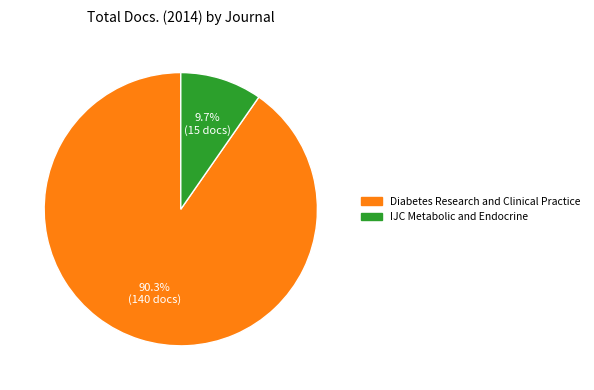

Approximately how many times larger is the value at Diabetes Research and Clinical Practice compared to IJC Metabolic and Endocrine?

9.3